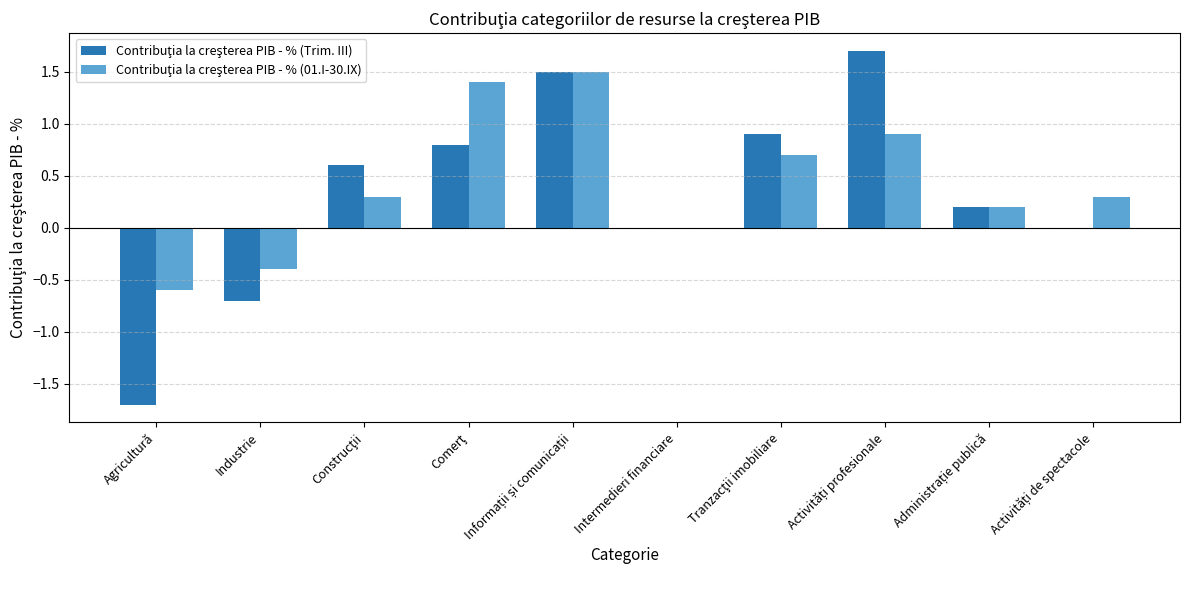

How many series are shown in this chart?

2